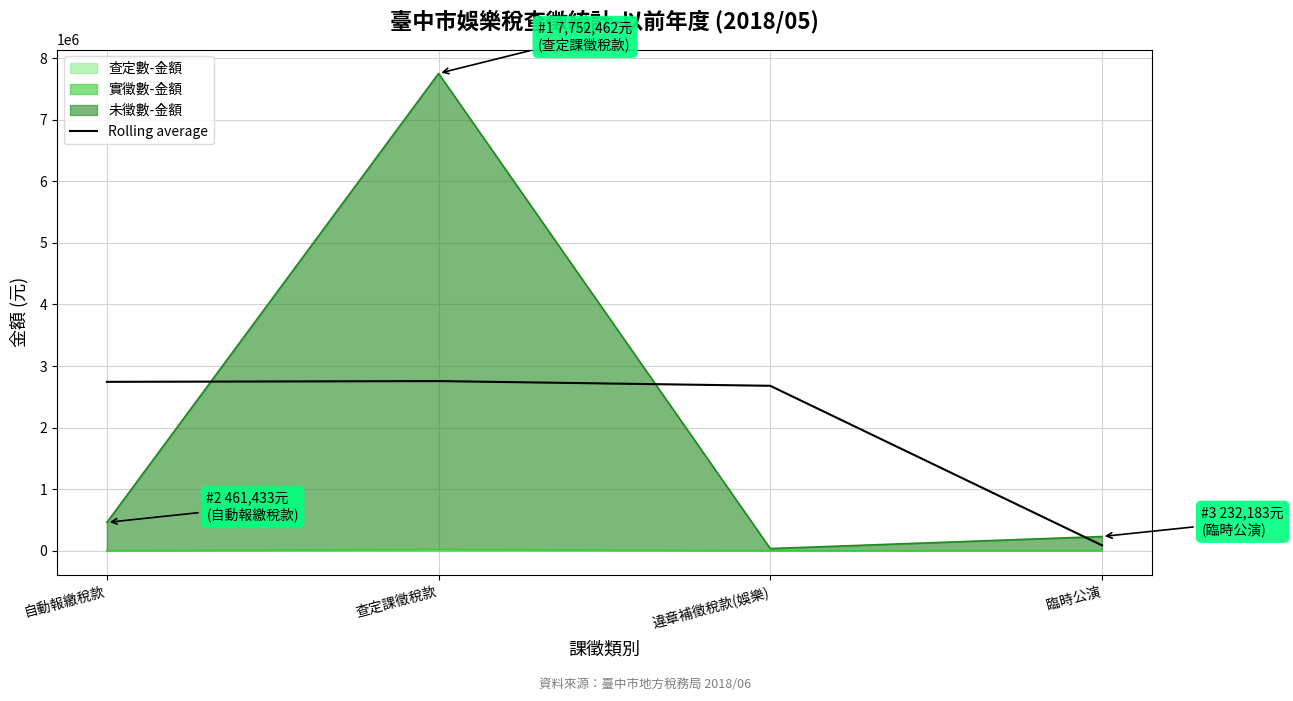

At which label is the value closest to 1422849?

違章補徵稅款(娛樂)